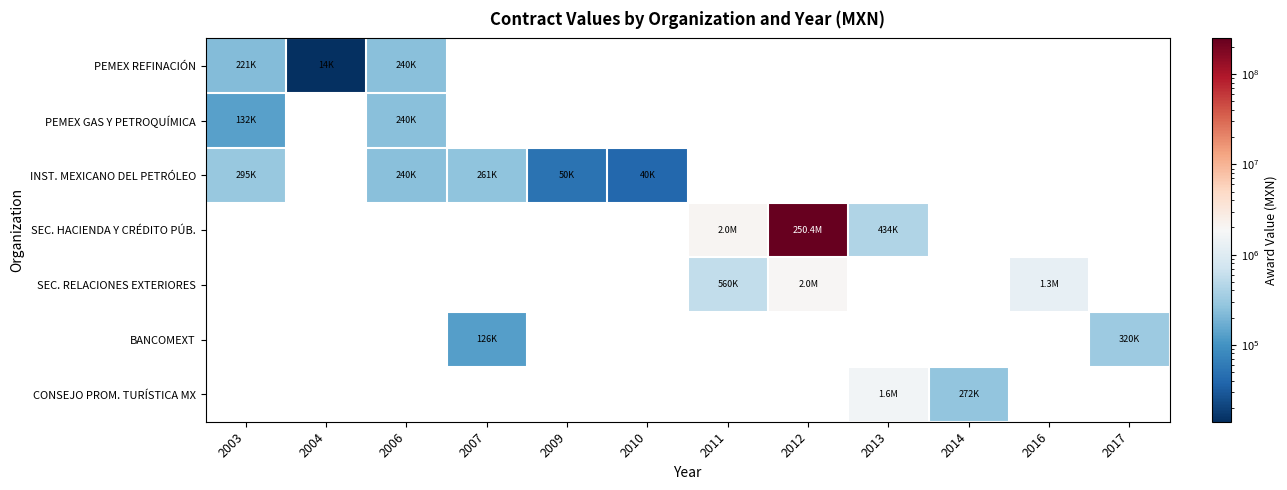

At which label does INST. MEXICANO DEL PETRÓLEO reach its minimum?

2010